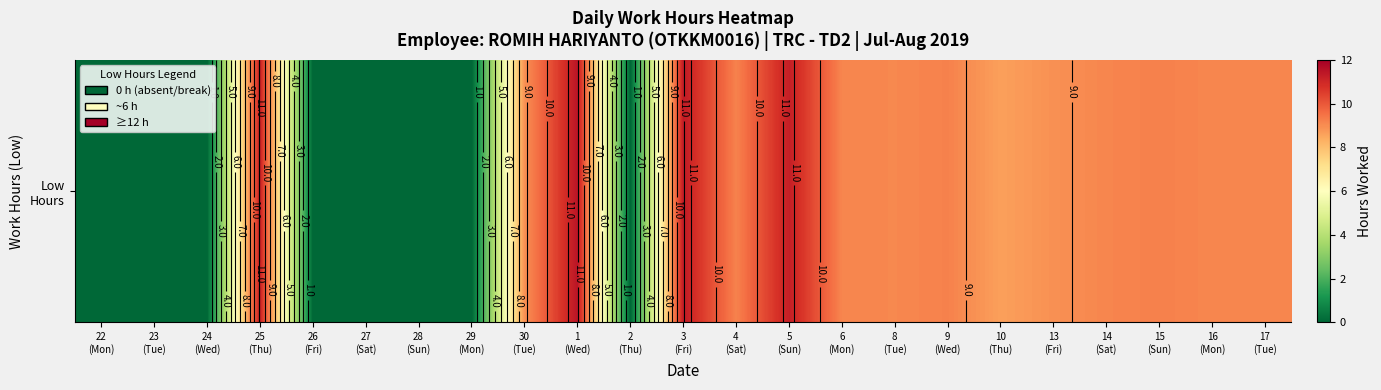

What is the difference between the maximum and minimum values?

11.4